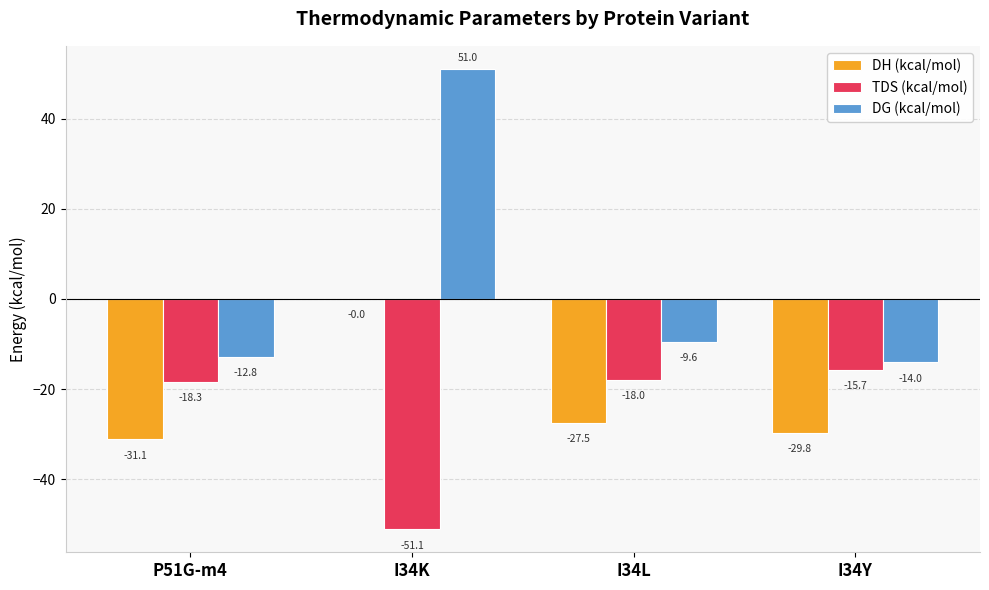

Which category has the highest value in the TDS (kcal/mol) series?

I34Y